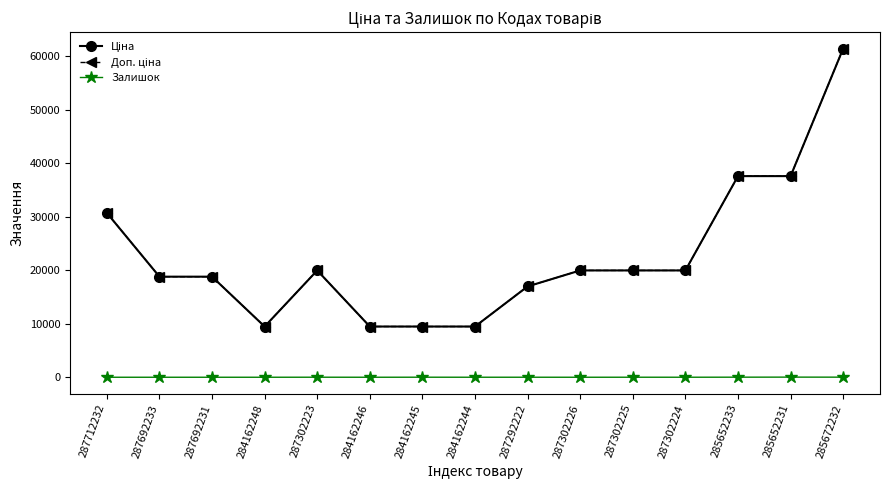

What is the label of the 4th point from the left?

284162248